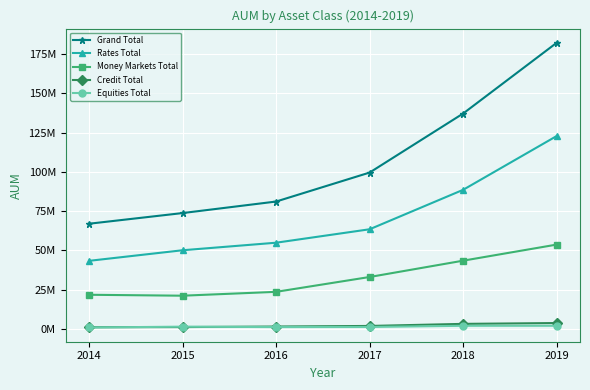

At how many categories does at least one series exceed 109871036?

2